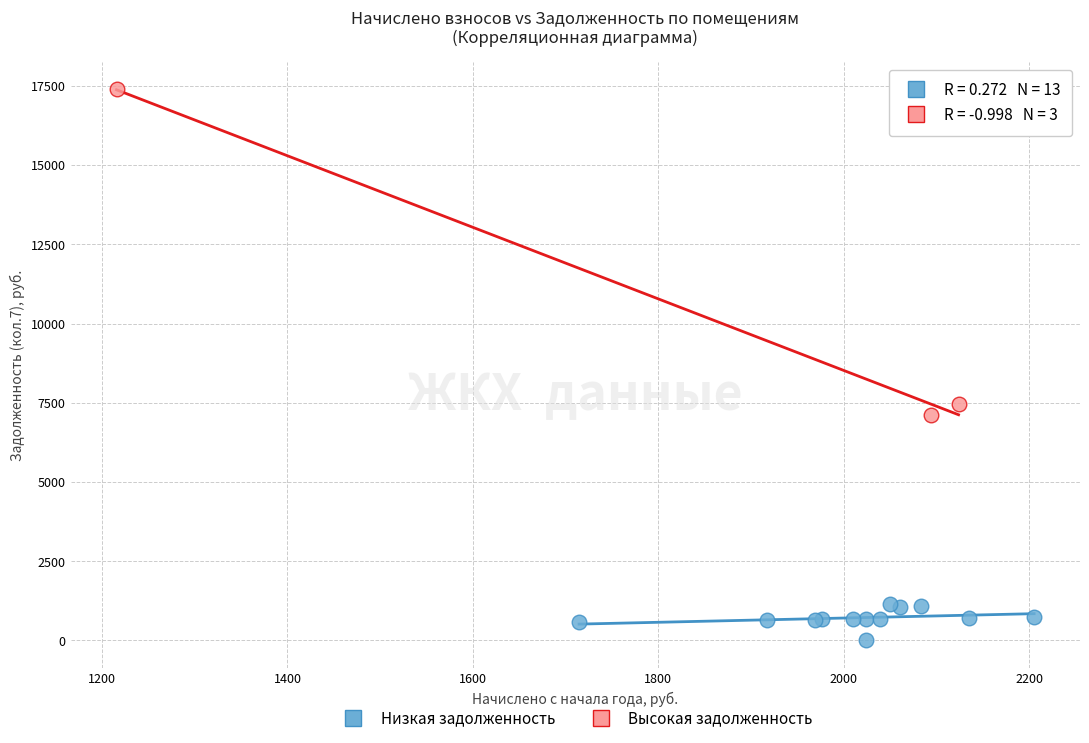

Which series has the widest spread of Y values?

Высокая задолженность